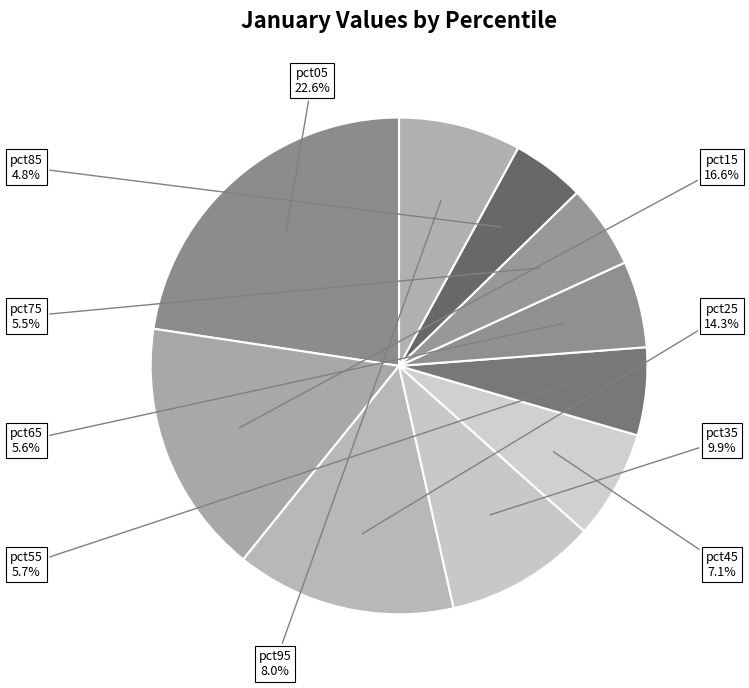

To the nearest percent, what is the difference between the pct55 and pct15 slice percentages?

11%